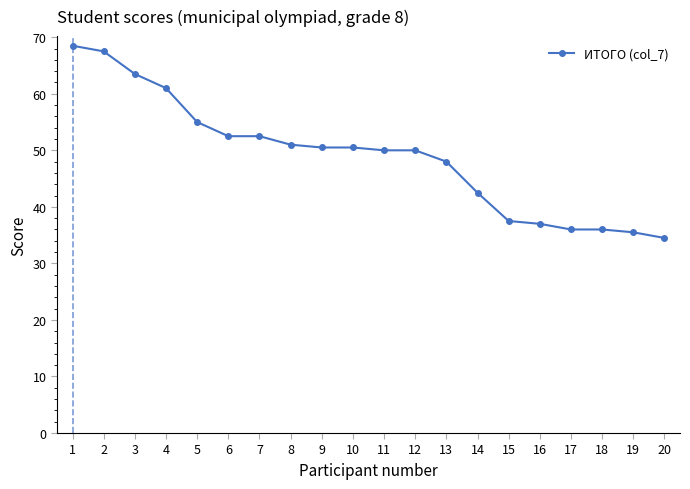

Approximately how many times larger is the value at 16 compared to 1?

0.5